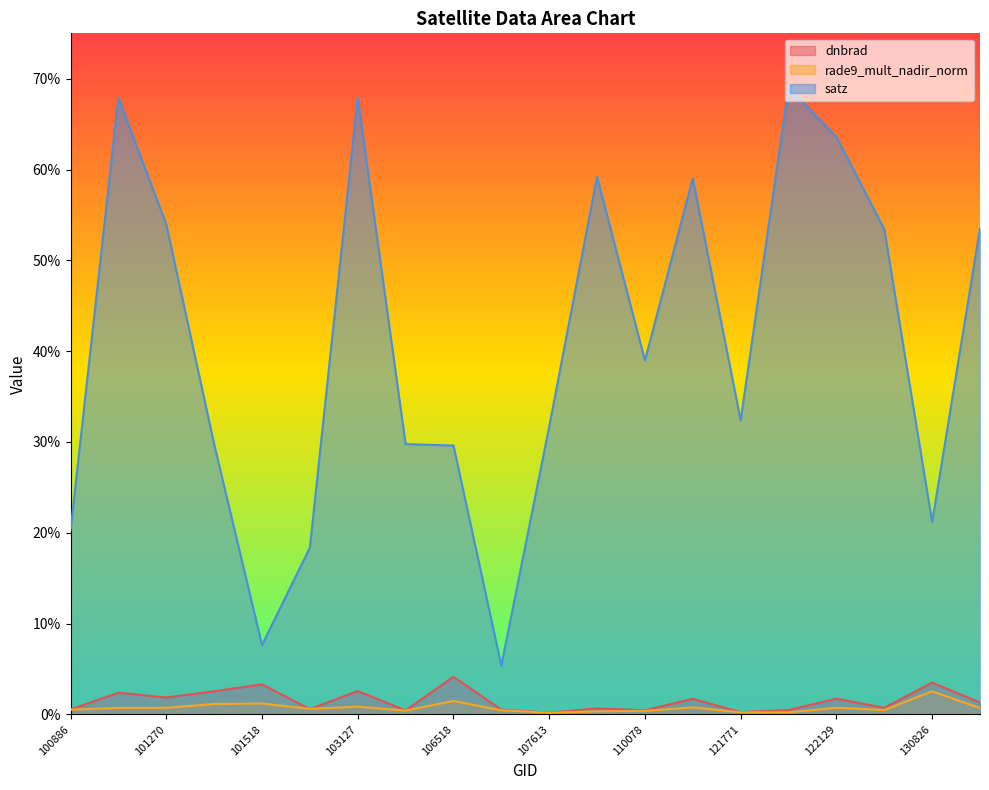

What is the total value across all series at 101270?

56.5